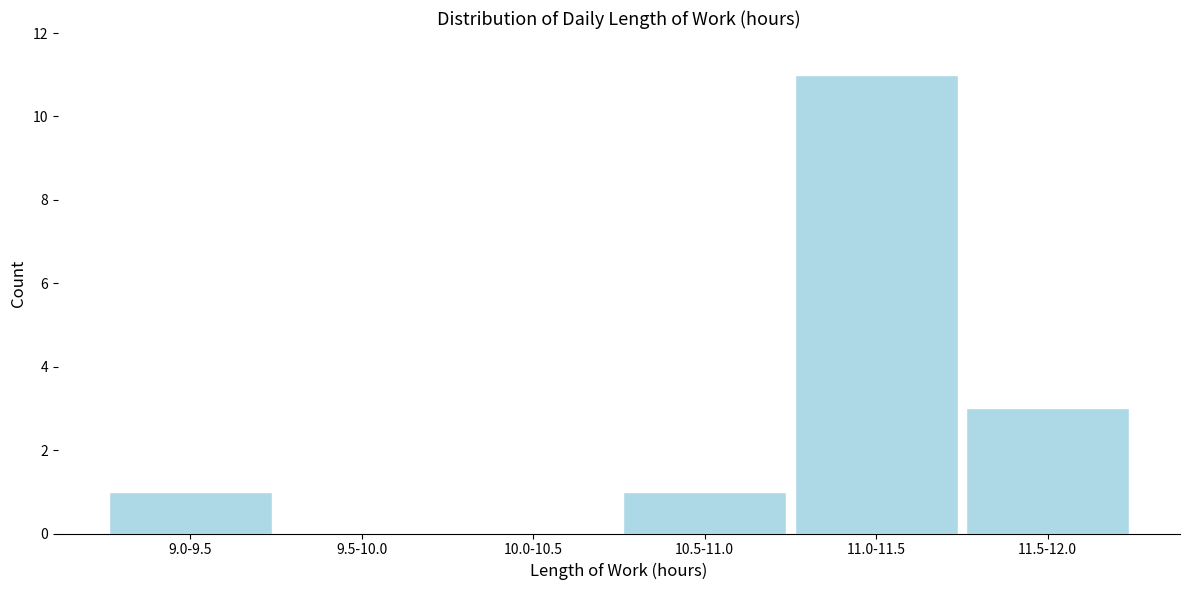

Reading right to left, transcribe all the data shown in this chart.

11.5-12.0=3	11.0-11.5=11	10.5-11.0=1	10.0-10.5=0	9.5-10.0=0	9.0-9.5=1